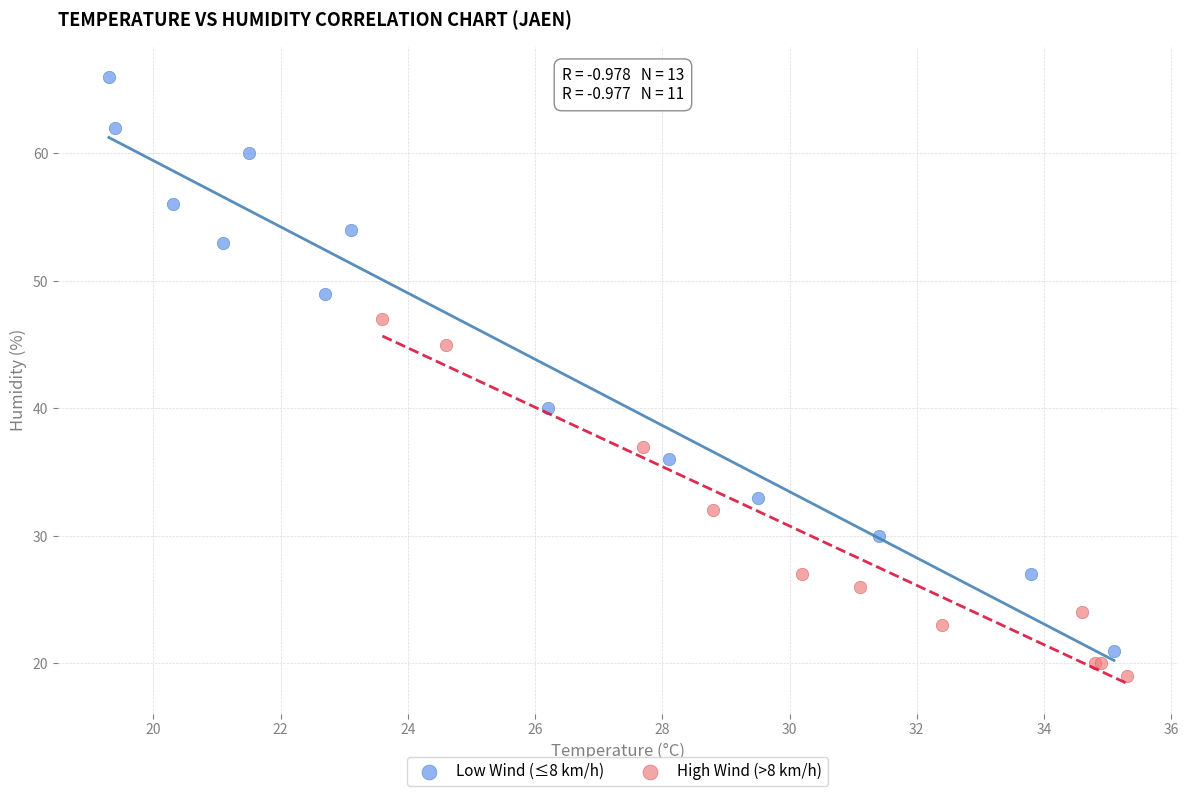

Which series contains the highest Y value?

Low Wind (≤8 km/h)